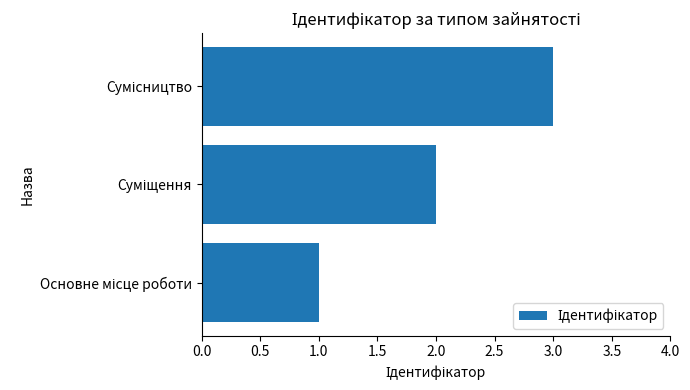

What is the sum of all values?

6